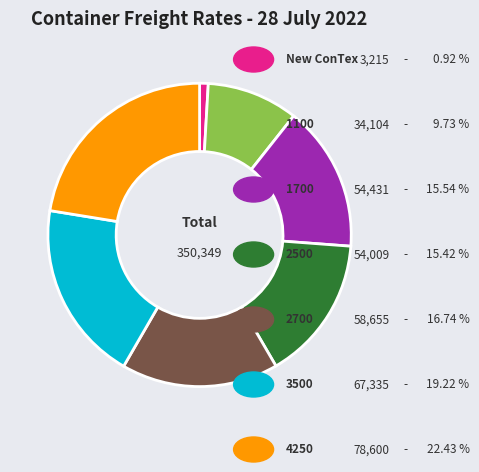

Is there any slice that represents more than half of the pie?

No